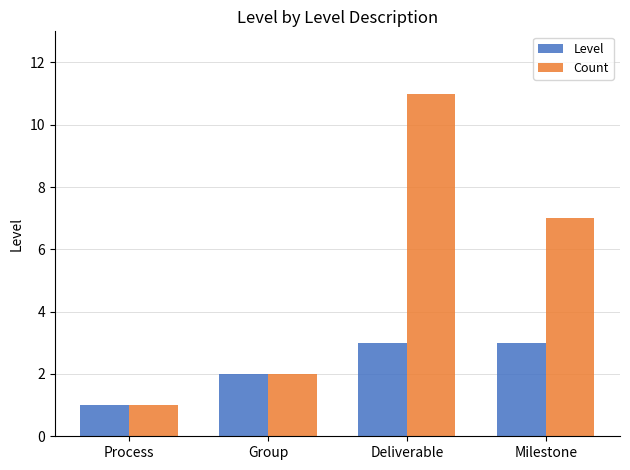

Reading left to right, transcribe all the data shown in this chart.

Level: 1	2	3	3
Count: 1	2	11	7